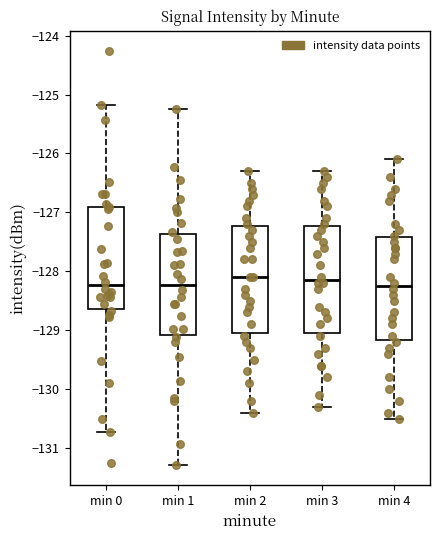

Where is the lower edge of the box for min 1 on the y-axis? The values are not printed on the chart, so give them approximately, as read against the axis.

-129.1